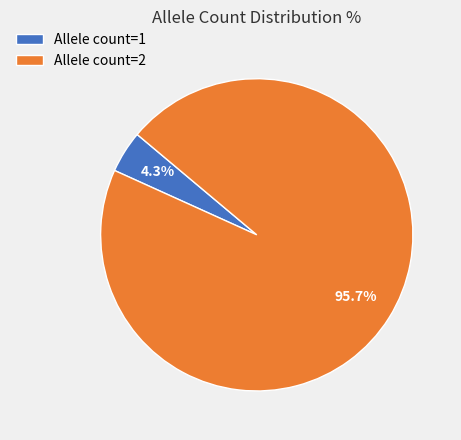

What is the majority slice?

Allele count=2